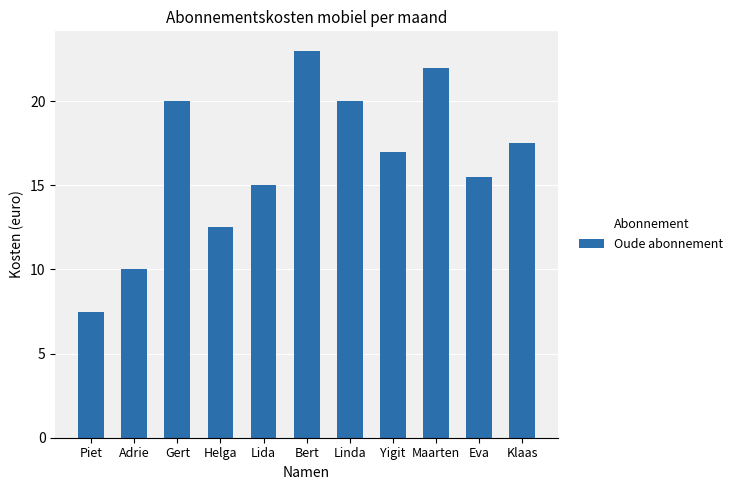

At which label is the value closest to 15?

Lida